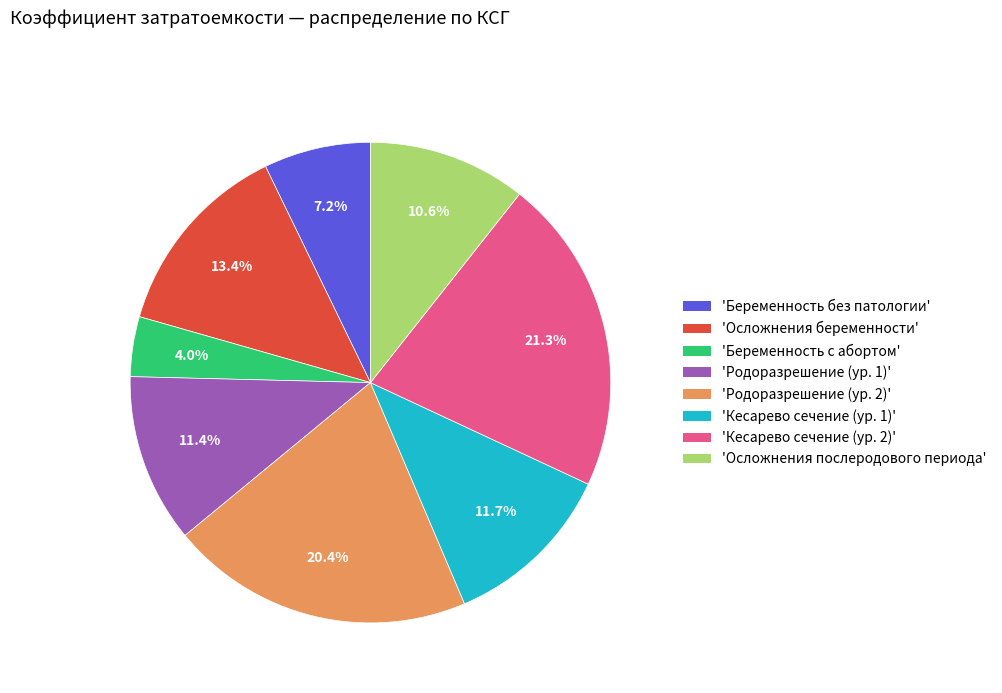

Is there any slice that represents more than half of the pie?

No